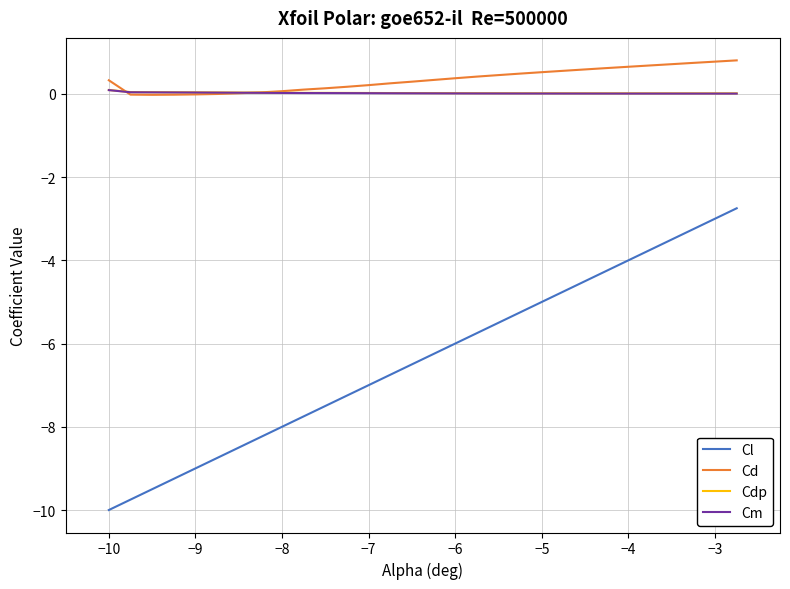

What is the maximum value shown in the chart?

0.8